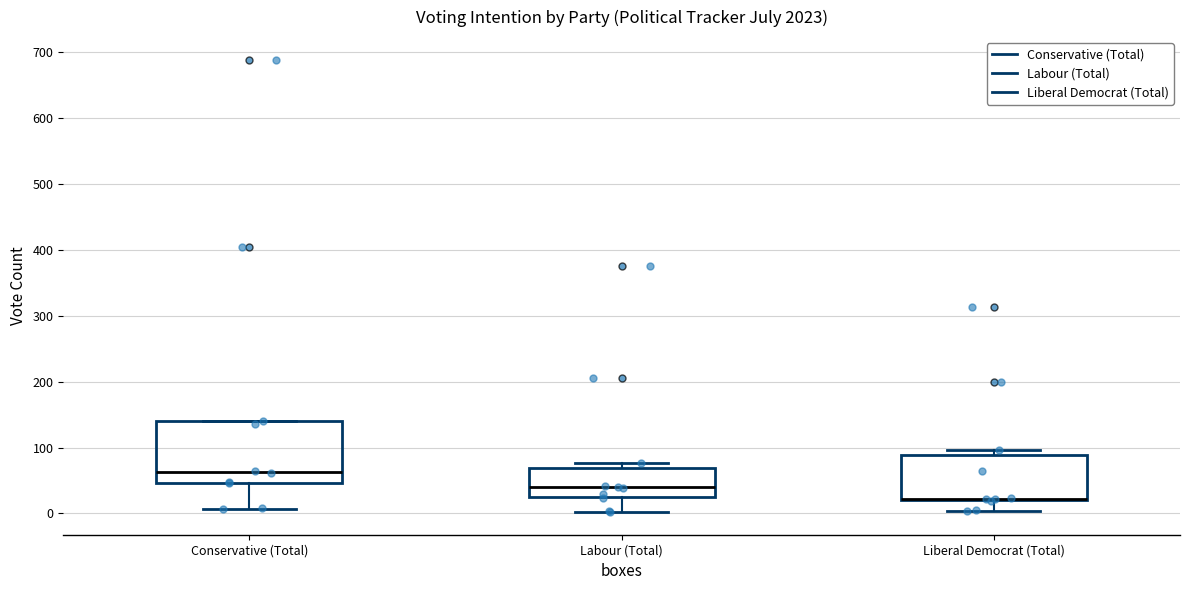

Where does the lower whisker of the box for Liberal Democrat (Total) end on the y-axis? The values are not printed on the chart, so give them approximately, as read against the axis.

0